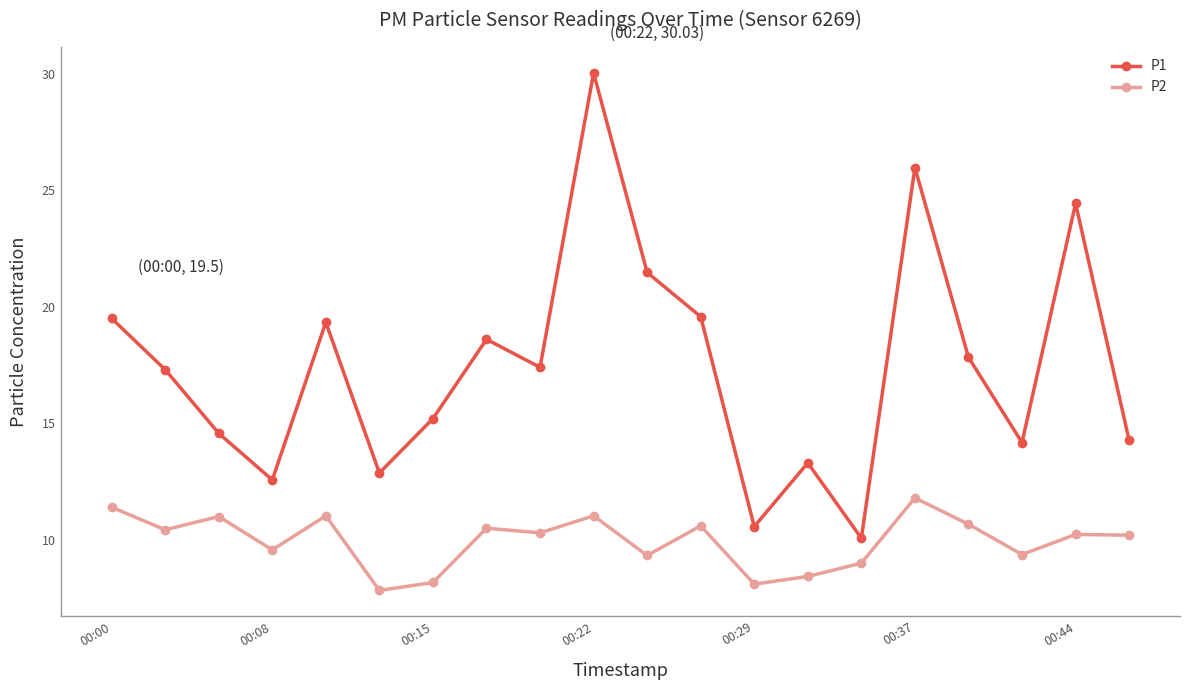

What are all the series names shown in the legend?

P1, P2